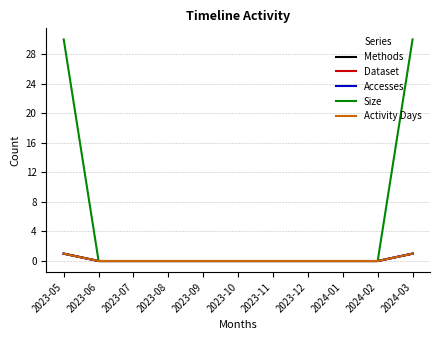

Does the chart display data point markers on the line(s)?

No